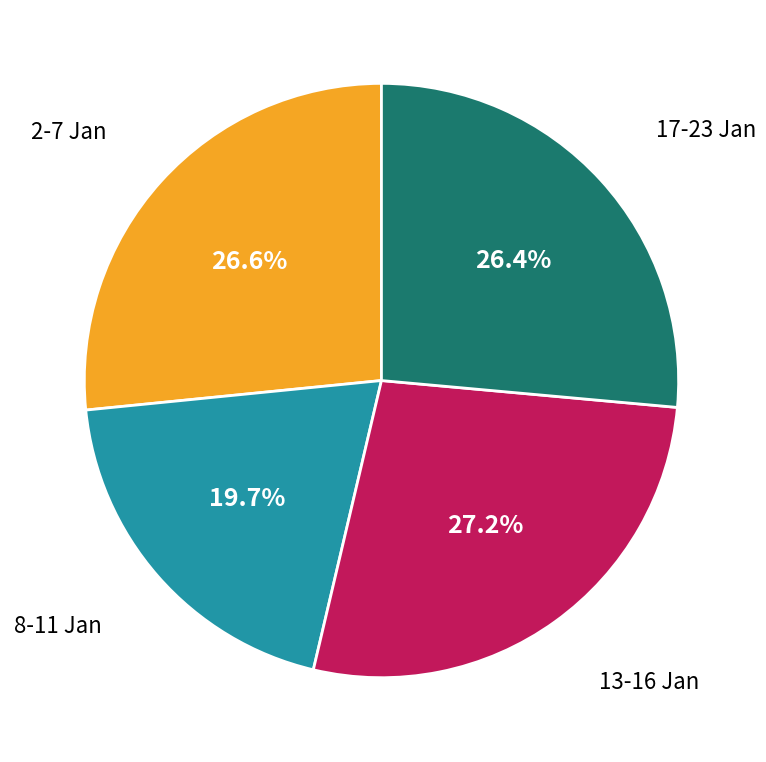

Is there any slice that represents more than half of the pie?

No